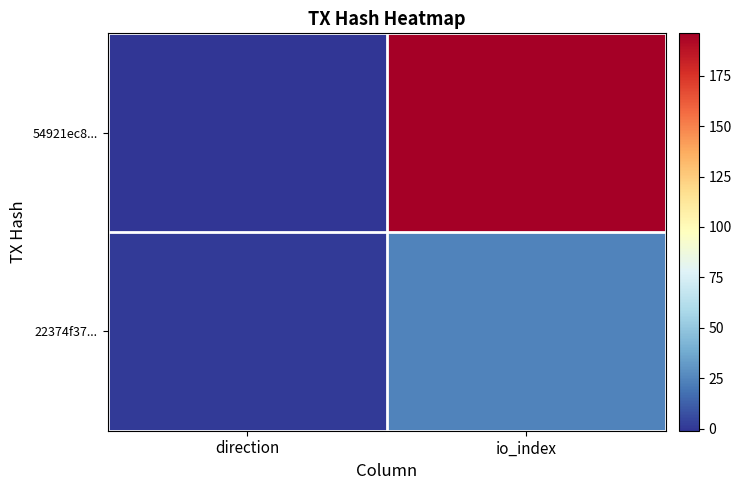

Which series has the widest spread of values?

54921ec8...